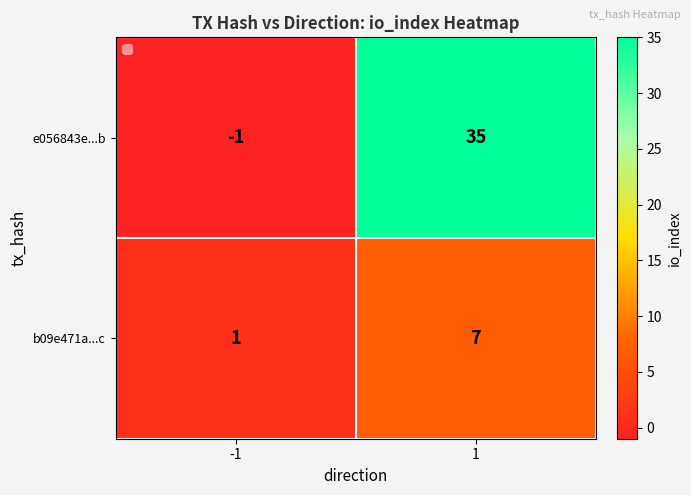

Which series has the largest total across all categories?

e056843e...b